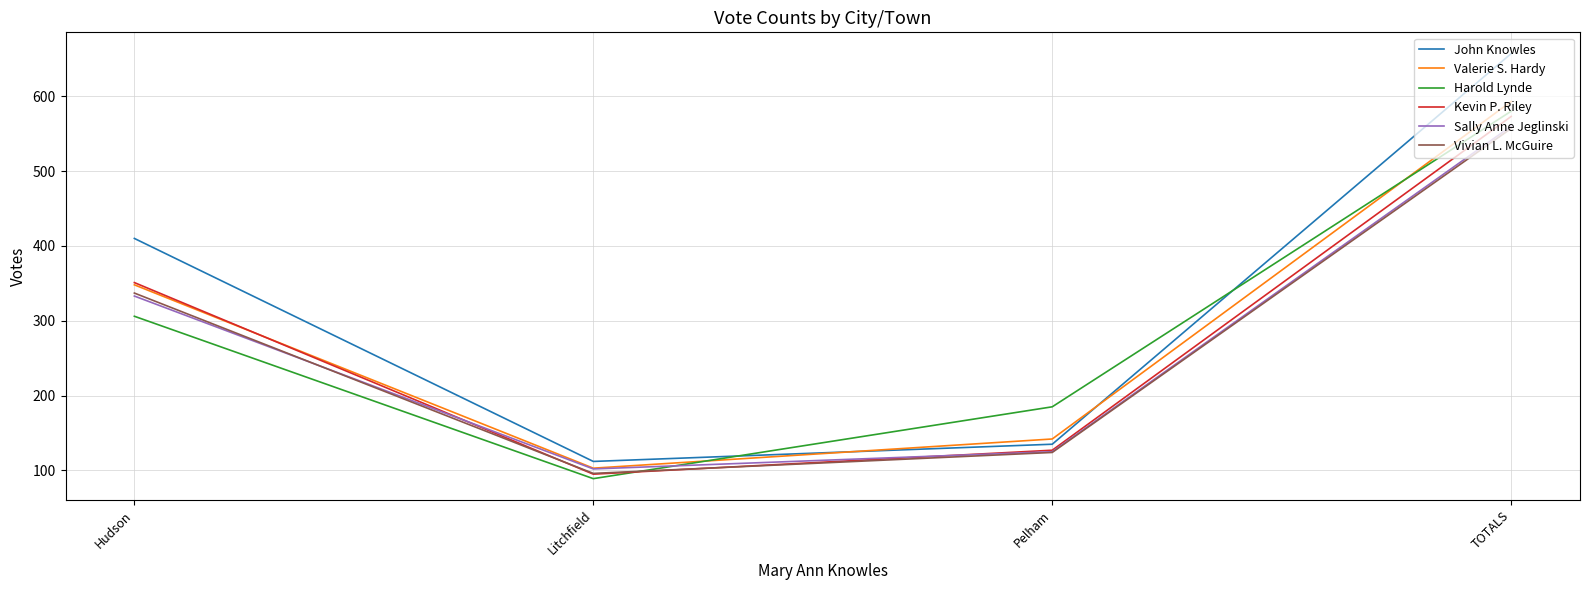

List the labels in order of Harold Lynde value, smallest first.

Litchfield, Pelham, Hudson, TOTALS